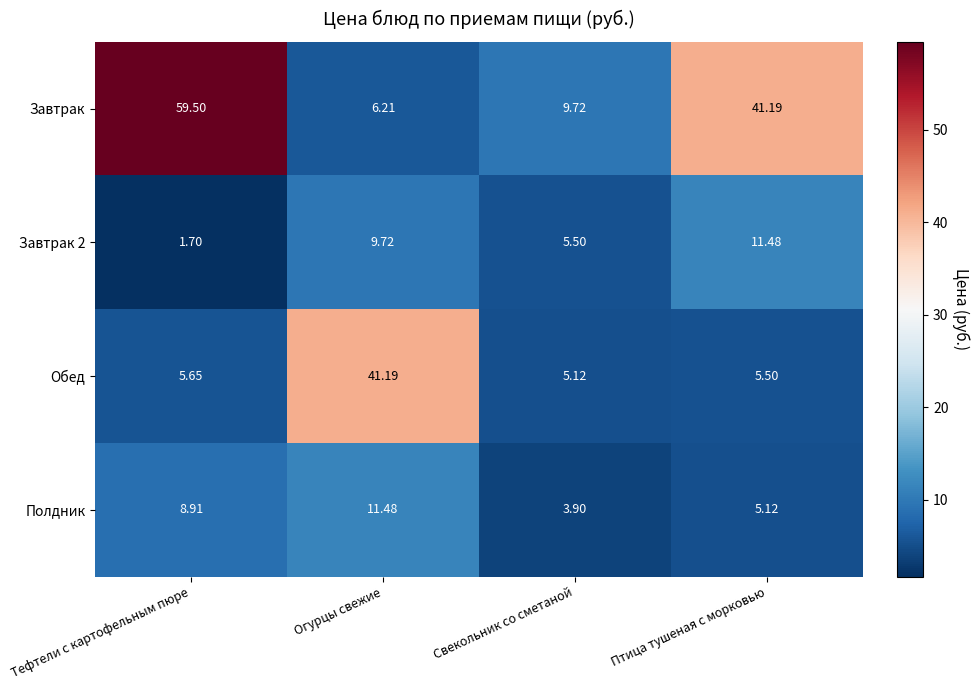

Which label corresponds to the smallest value in the chart?

Тефтели с картофельным пюре